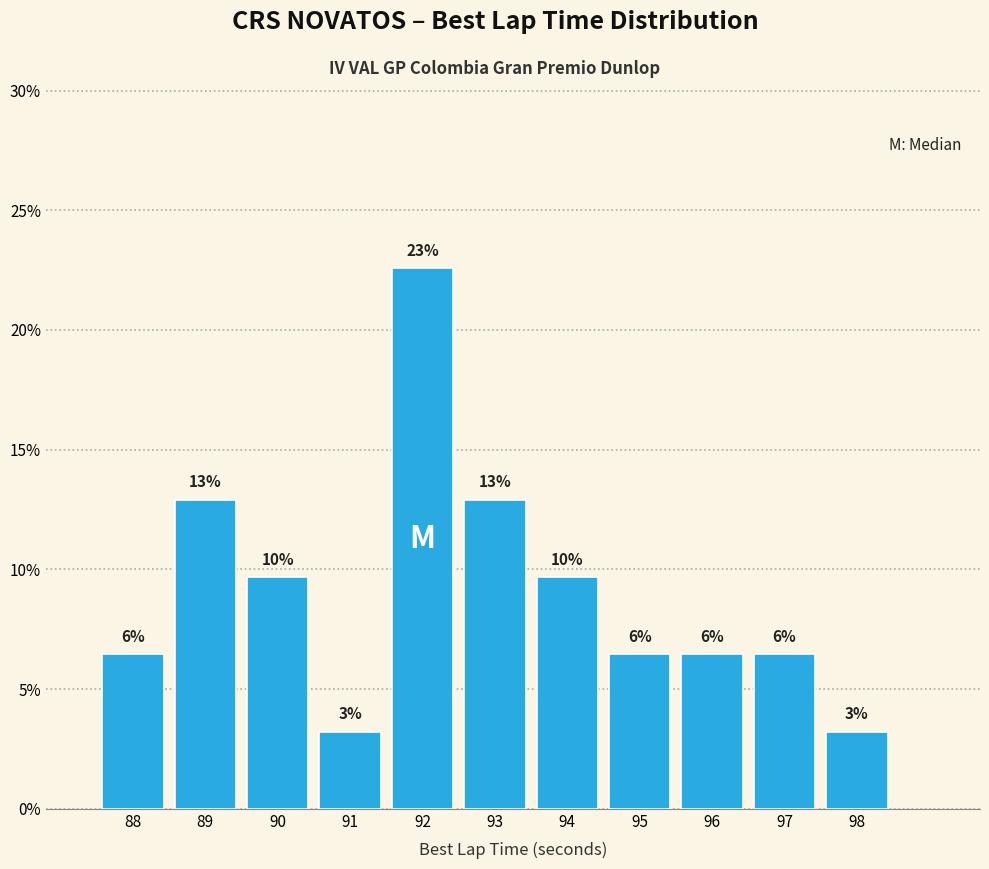

How many bars are there in total?

11